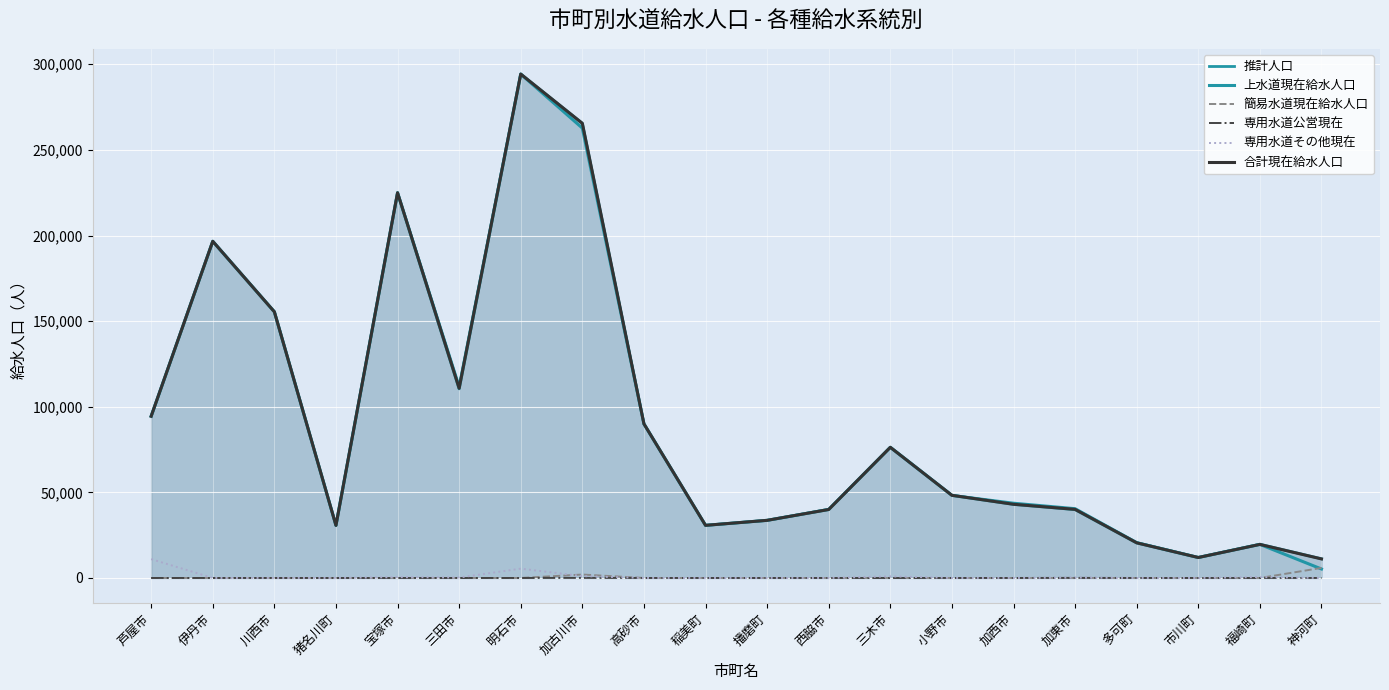

True or false: 専用水道その他現在 and 推計人口 cross at least once.

False